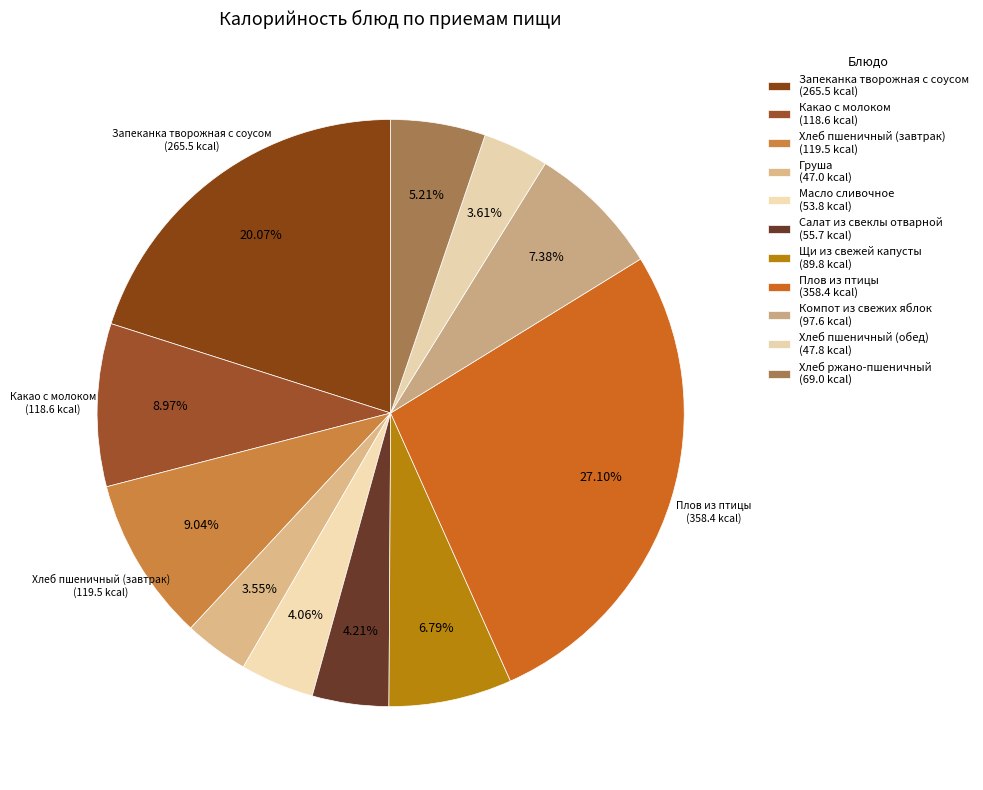

How many slices are in this pie chart?

11